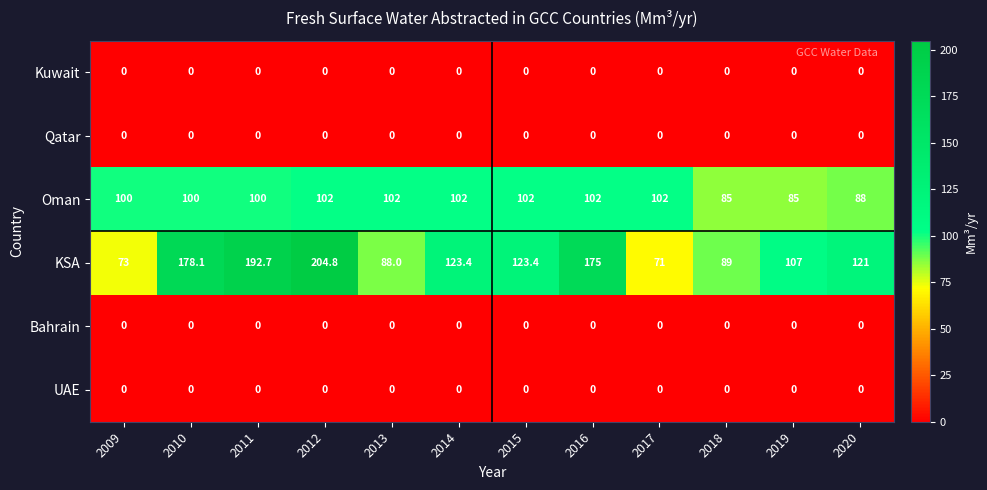

What is the total value across all series at 2010?

278.1